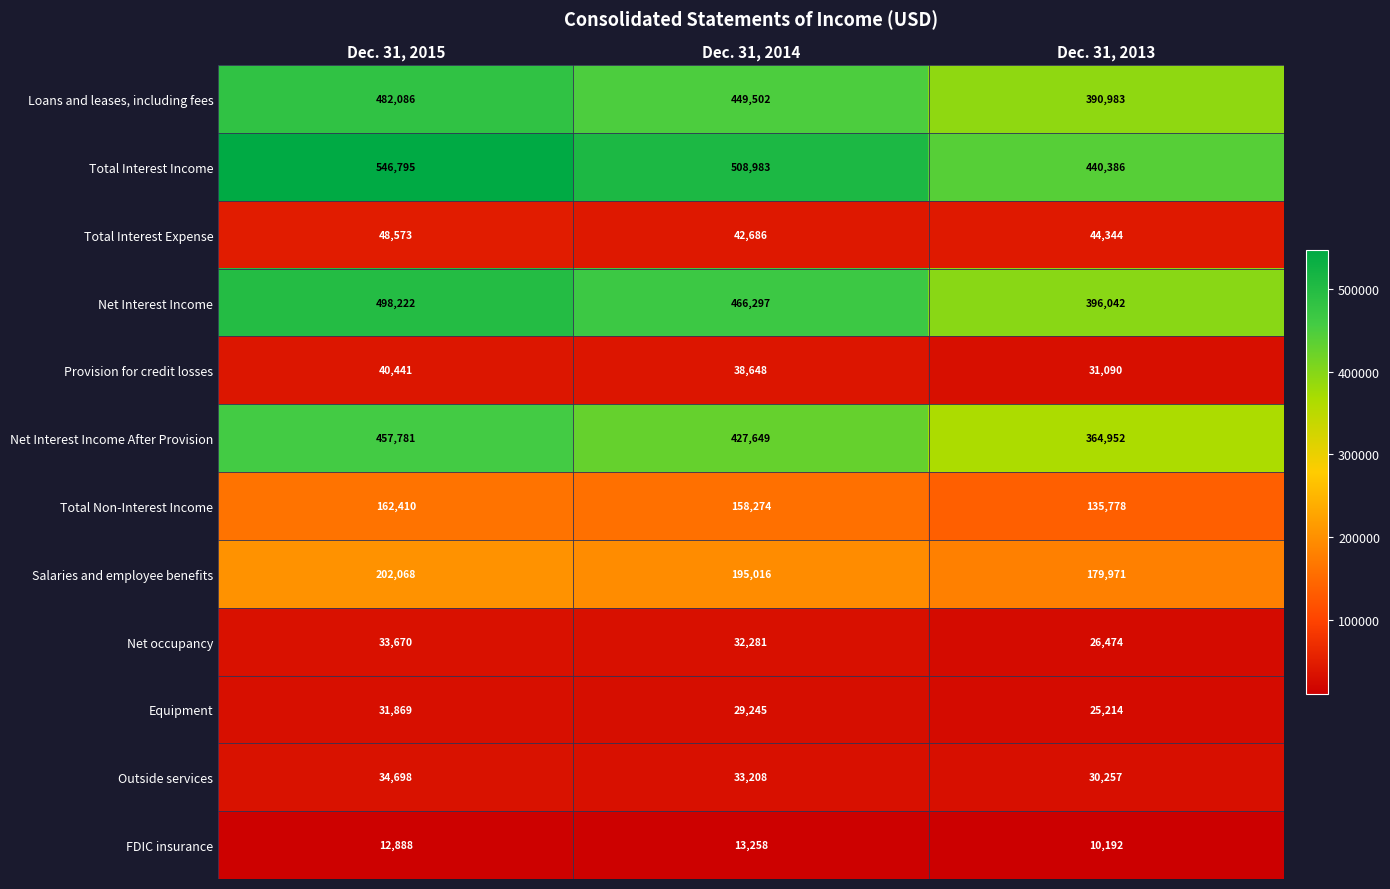

How many series are shown in this chart?

12